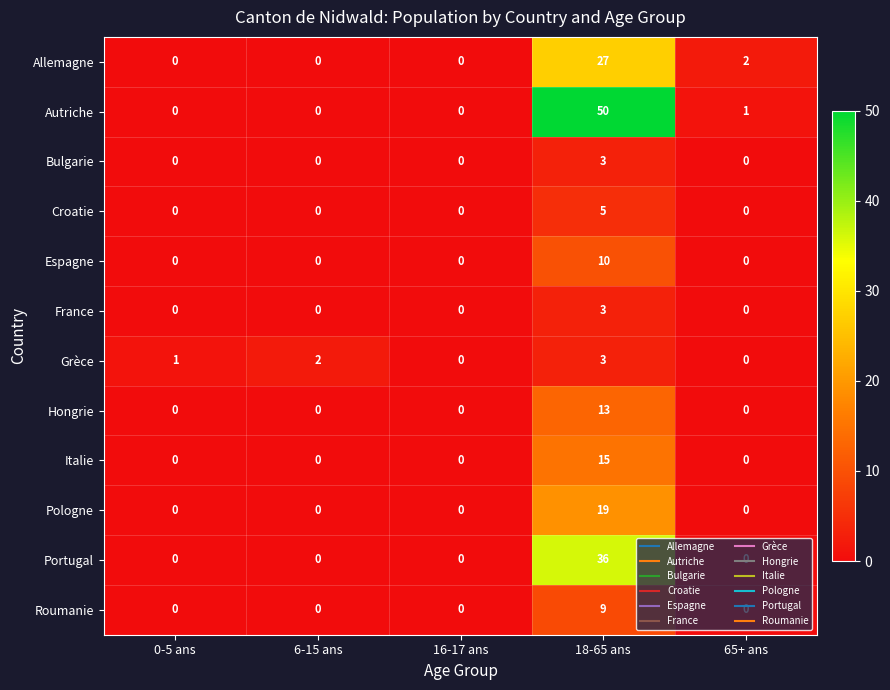

What is the total value across all series at 18-65 ans?

193